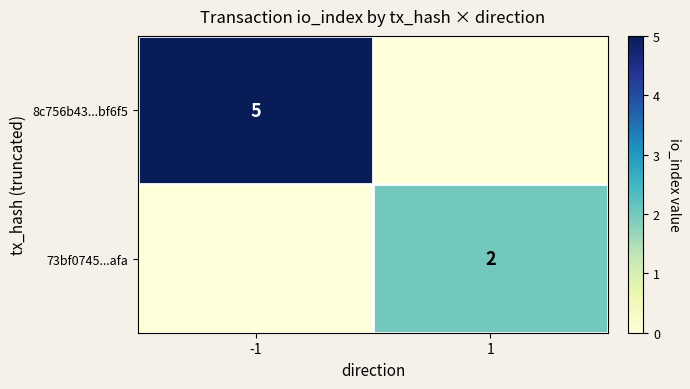

What is the difference between the highest and lowest values at -1?

5